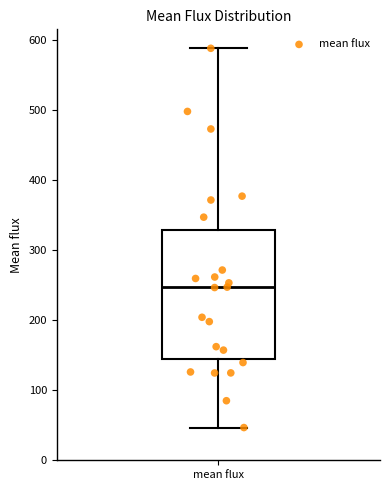

Read this box plot against the y-axis: the position of the median line, the range covered by the box, and the ends of both whiskers. The values are not printed on the chart, so give them approximately, as read against the axis.

median 250, box 140 to 330, whiskers 50 to 590